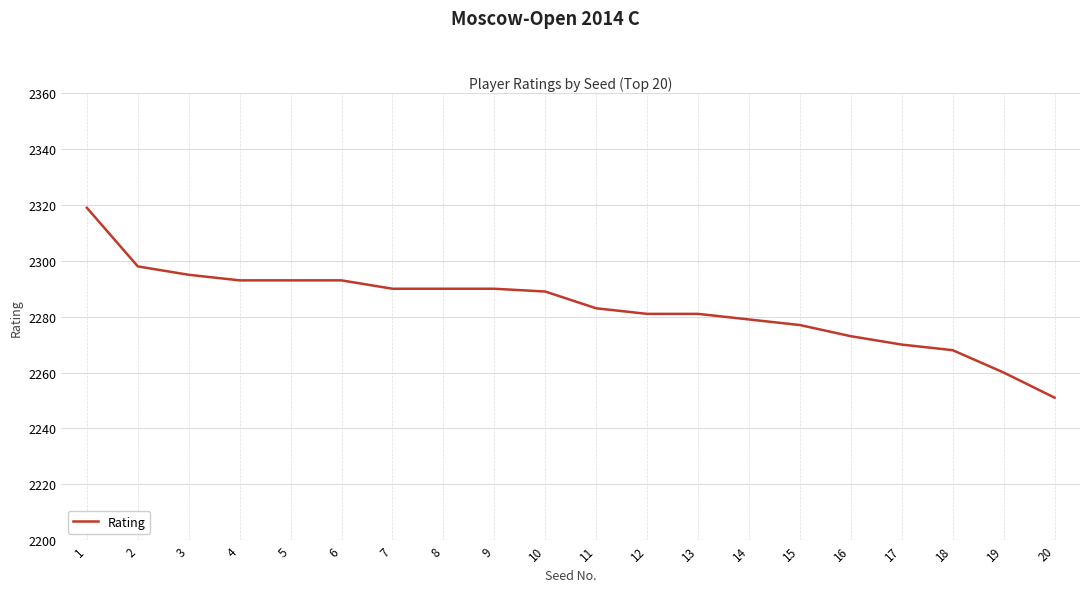

How many lines are shown in the chart?

1